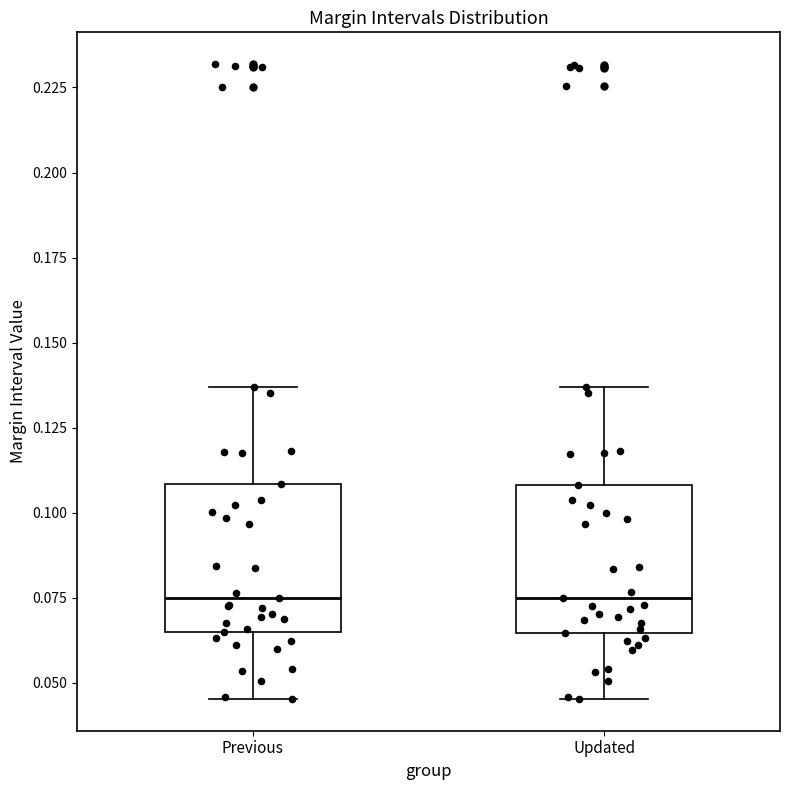

Where does the upper whisker of the box for Updated end on the y-axis? The values are not printed on the chart, so give them approximately, as read against the axis.

0.135